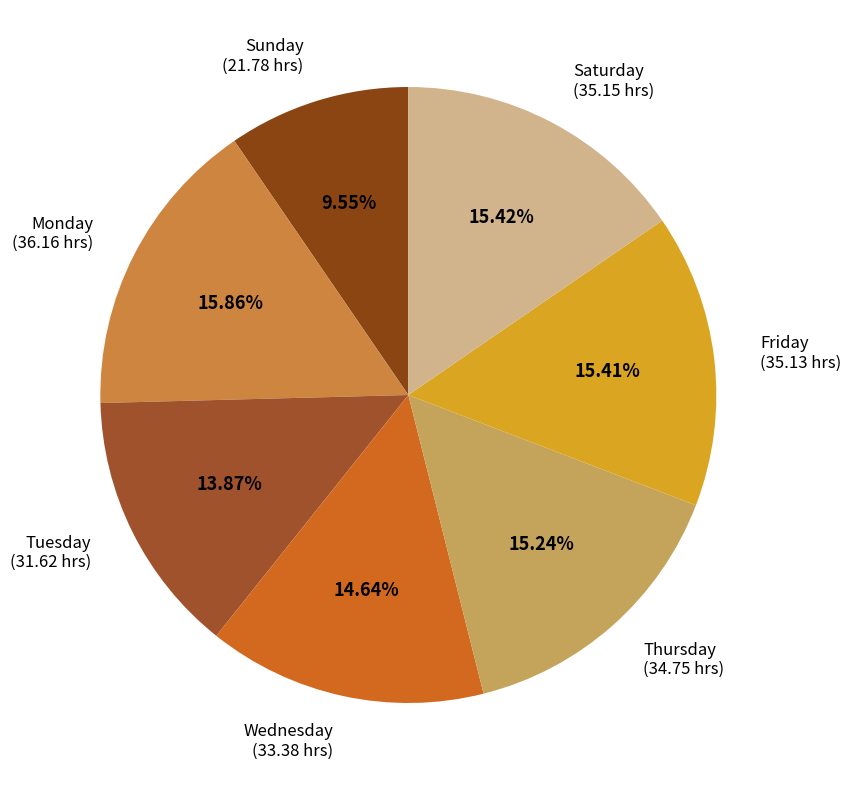

Is there a majority slice in this chart?

No